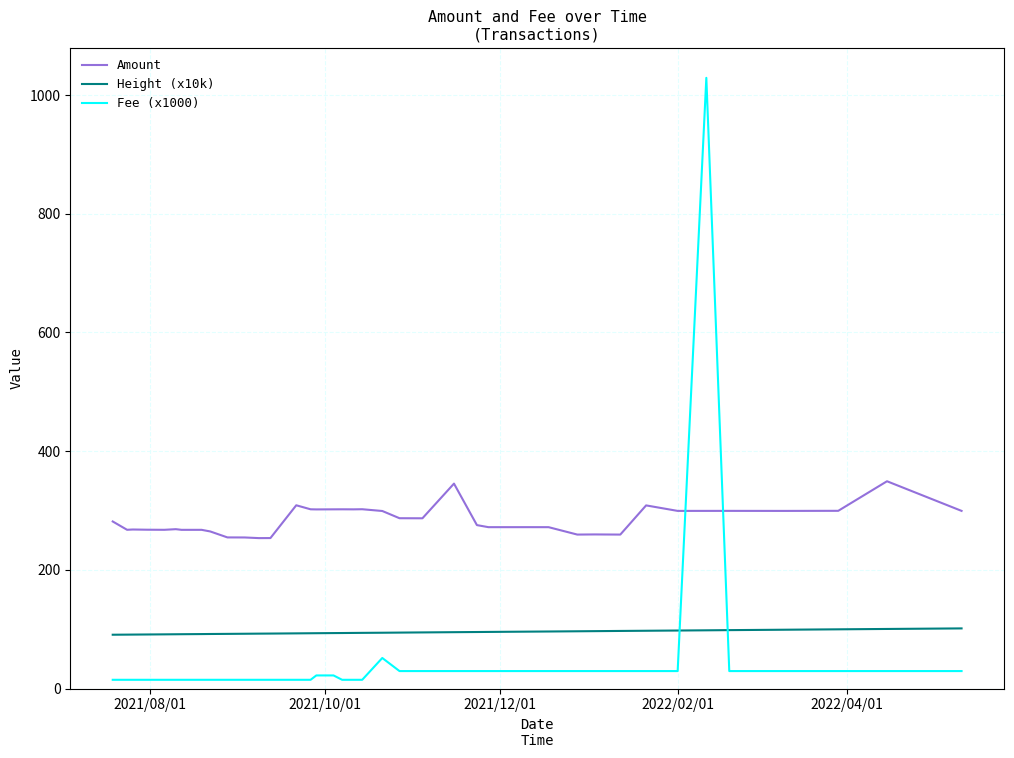

Which series has the largest total across all categories?

Amount